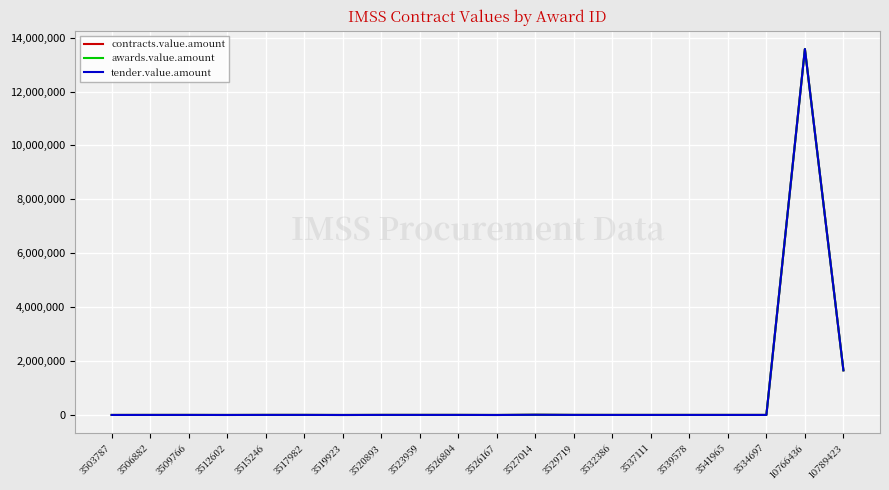

Reading right to left, extract all data points from this chart.

contracts.value.amount: 10789423=1659194.8	10766436=13576288.0	3534697=3542.0	3541965=3381.0	3539578=3542.0	3537111=3250.0	3532386=3540.0	3529719=4130.0	3527014=9100.0	3526167=1631.4	3526804=4130.0	3523959=4130.0	3520893=4130.0	3519923=1505.3	3517982=4130.0	3515246=4130.0	3512602=2097.6	3509766=3496.0	3506882=3250.0	3503787=2473.0
awards.value.amount: 10789423=1659194.8	10766436=13576288.0	3534697=3542.0	3541965=3381.0	3539578=3542.0	3537111=3250.0	3532386=3540.0	3529719=4130.0	3527014=9100.0	3526167=1631.4	3526804=4130.0	3523959=4130.0	3520893=4130.0	3519923=1505.3	3517982=4130.0	3515246=4130.0	3512602=2097.6	3509766=3496.0	3506882=3250.0	3503787=2473.0
tender.value.amount: 10789423=1659194.8	10766436=13576288.0	3534697=3542.0	3541965=3381.0	3539578=3542.0	3537111=3250.0	3532386=3540.0	3529719=4130.0	3527014=9100.0	3526167=1631.4	3526804=4130.0	3523959=4130.0	3520893=4130.0	3519923=1505.3	3517982=4130.0	3515246=4130.0	3512602=2097.6	3509766=3496.0	3506882=3250.0	3503787=2473.0